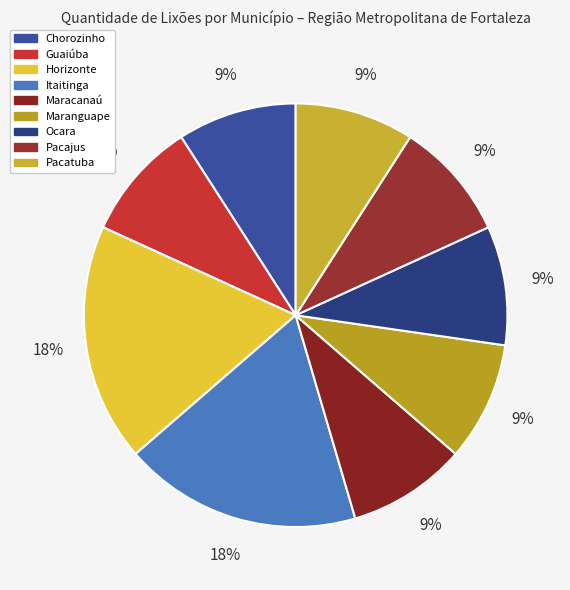

To the nearest percent, what is the difference between the largest and smallest slice percentages?

9%